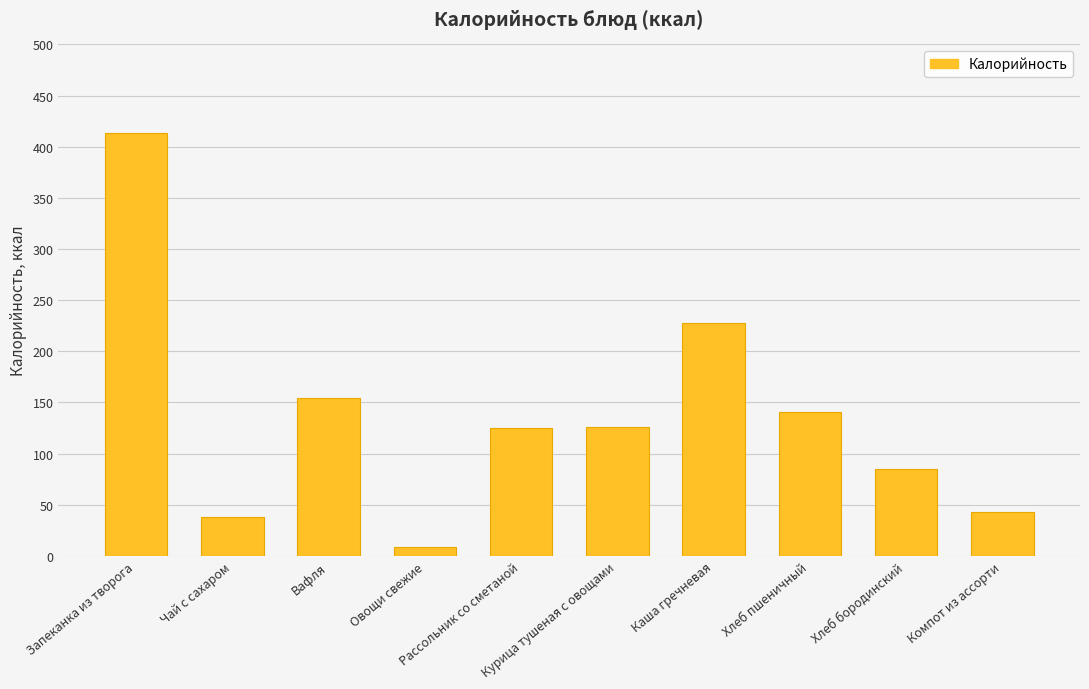

What is the value of the 8th bar from the left?

140.6